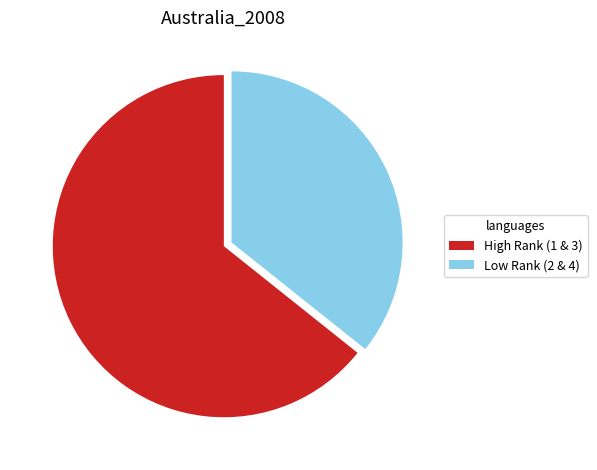

The High Rank (1 & 3) slice represents 64% of the pie. True or false?

True